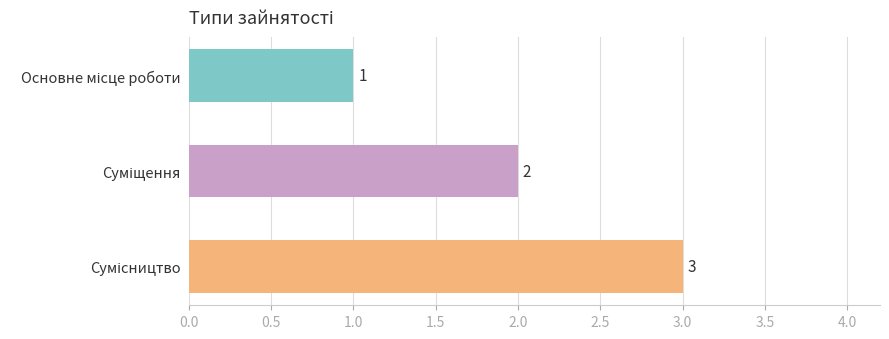

What is the sum of all values?

6